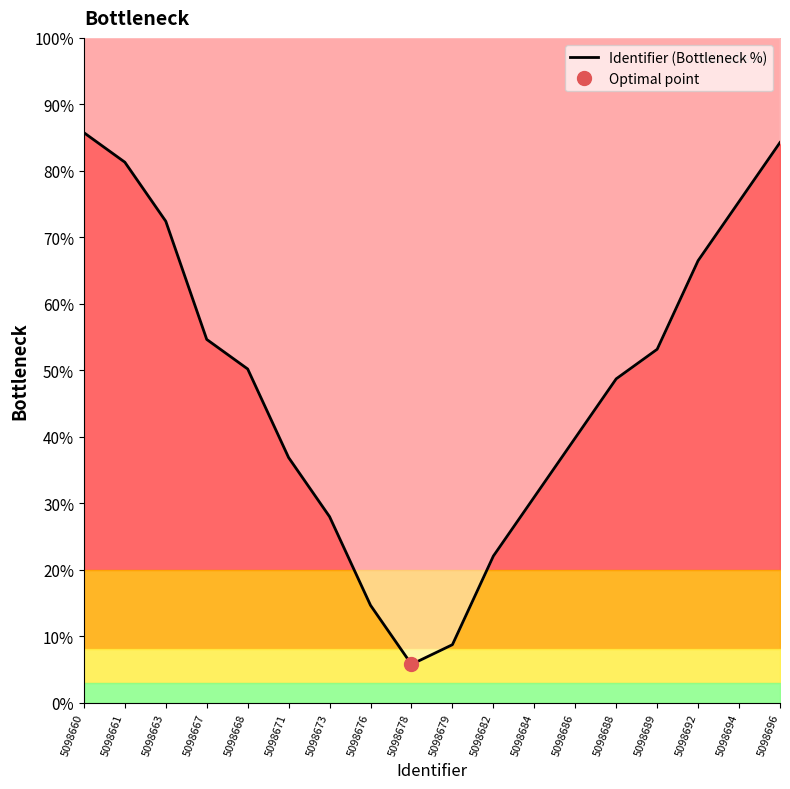

What is the sum of the values at 5098661 and 5098684?

112.2